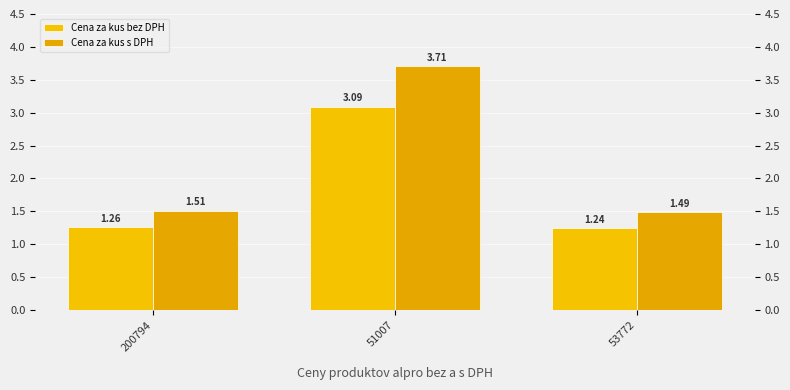

At which category does the chart reach its minimum across all series?

53772